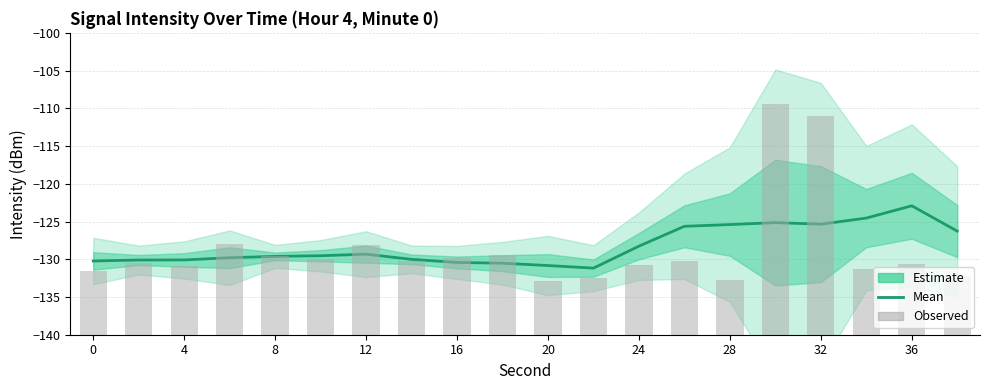

What is the difference between the second highest and second lowest values in the Observed series?

21.7